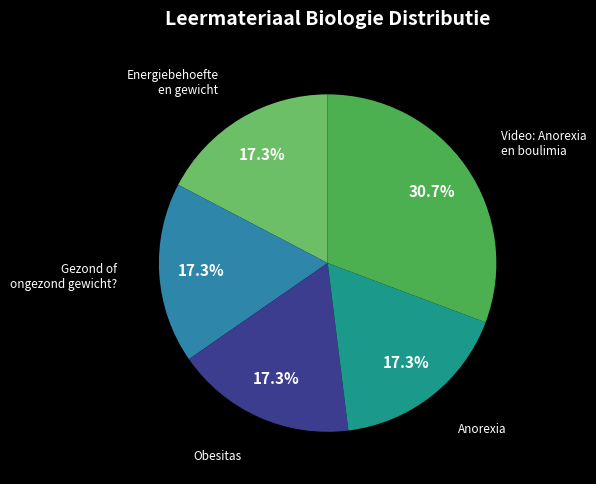

Is there a majority slice in this chart?

No